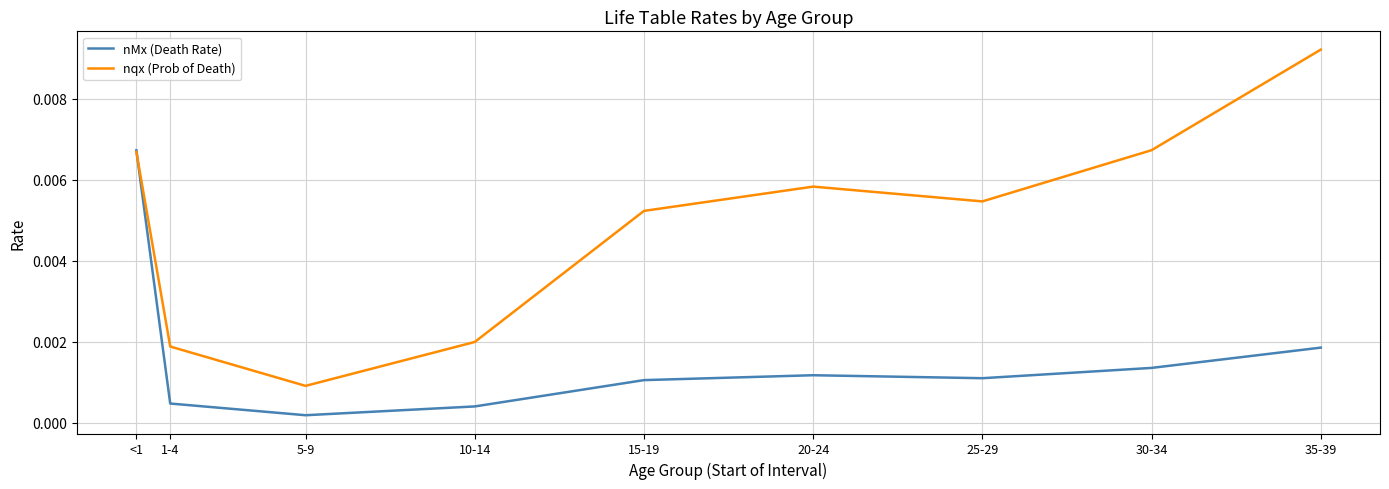

After their last crossing, which series has the higher values: nMx (Death Rate) or nqx (Prob of Death)?

nqx (Prob of Death)